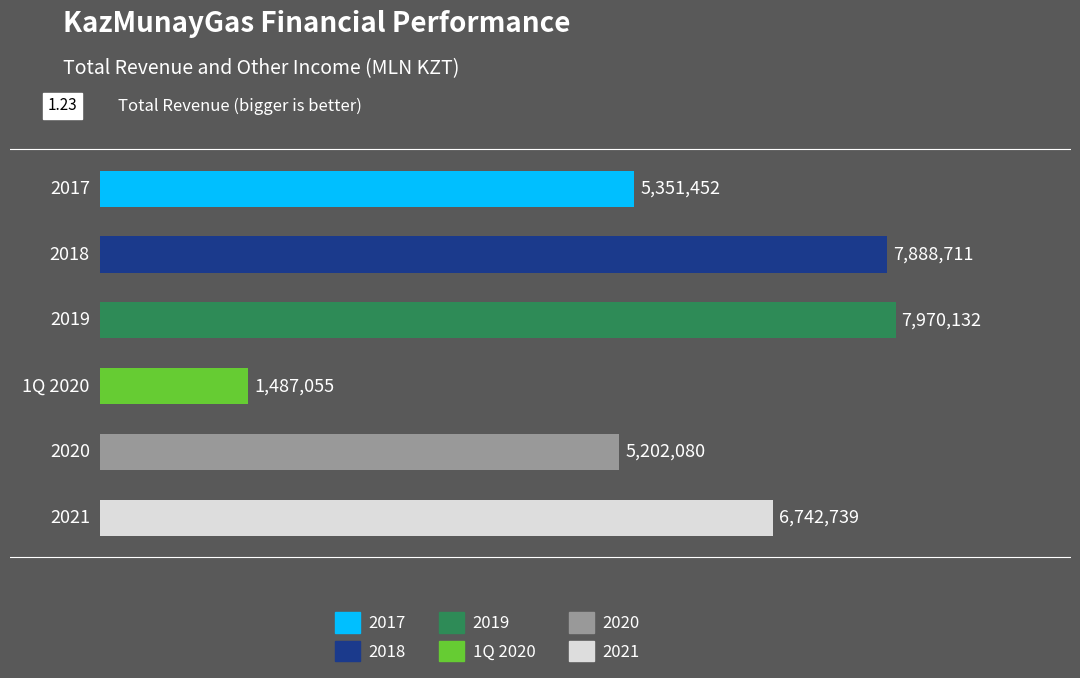

What is the smallest value displayed?

1487055